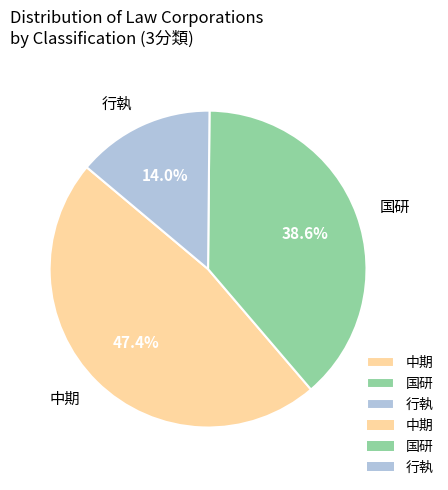

To the nearest percent, what is the difference between the 行執 and 中期 slice percentages?

33%